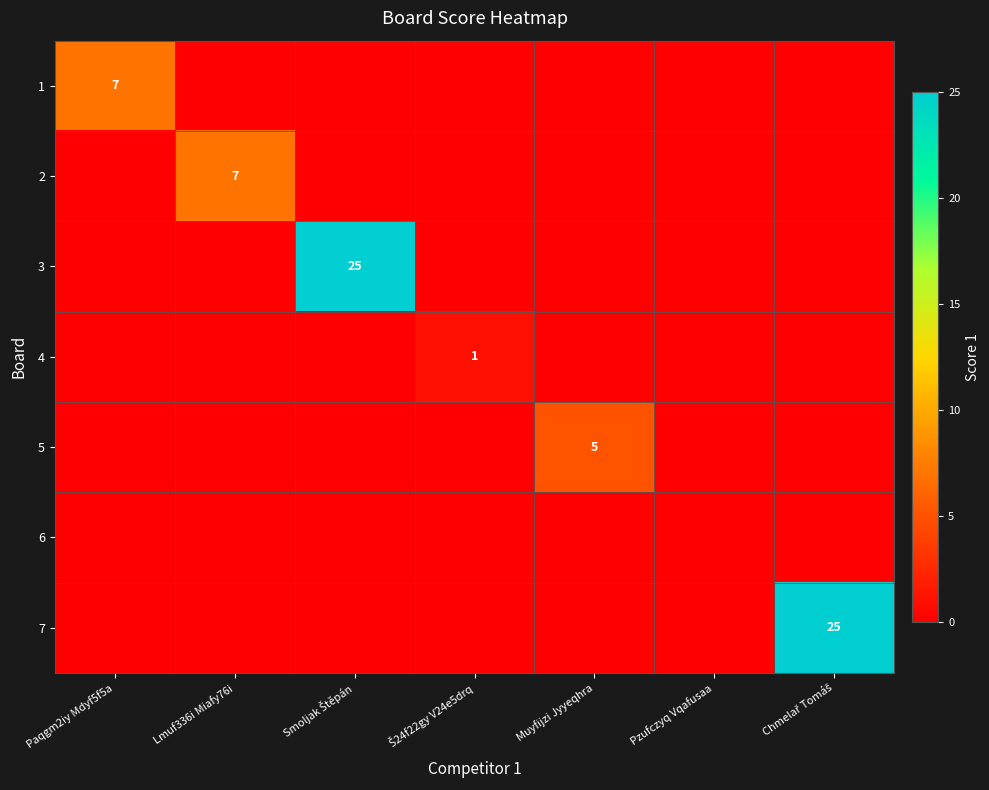

What is the maximum value shown in the chart?

25